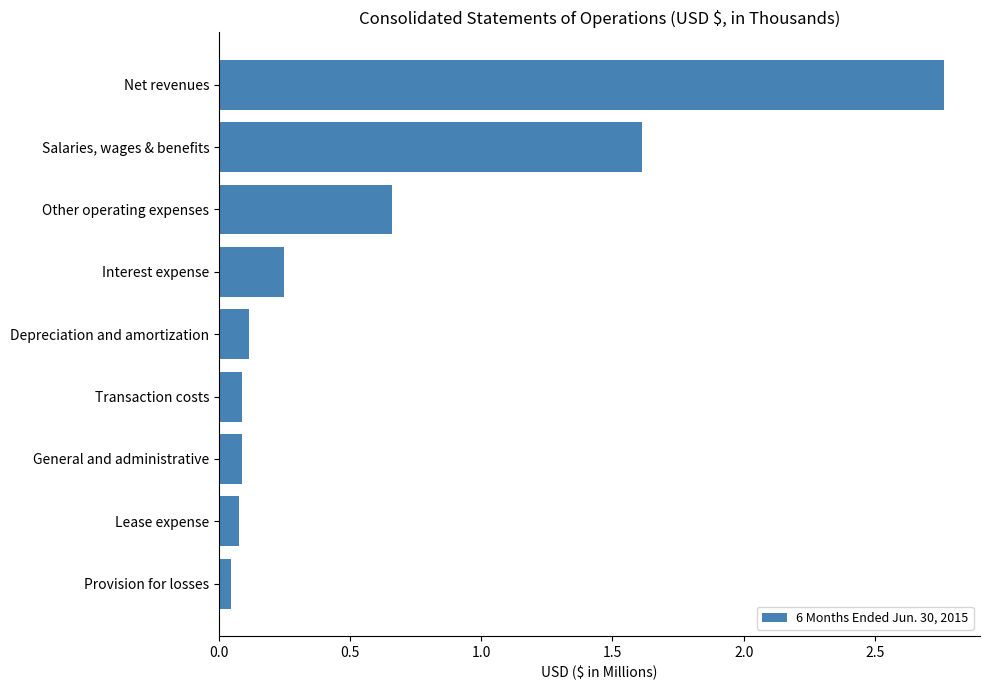

Rank the categories by value from highest to lowest.

Net revenues, Salaries, wages & benefits, Other operating expenses, Interest expense, Depreciation and amortization, Transaction costs, General and administrative, Lease expense, Provision for losses